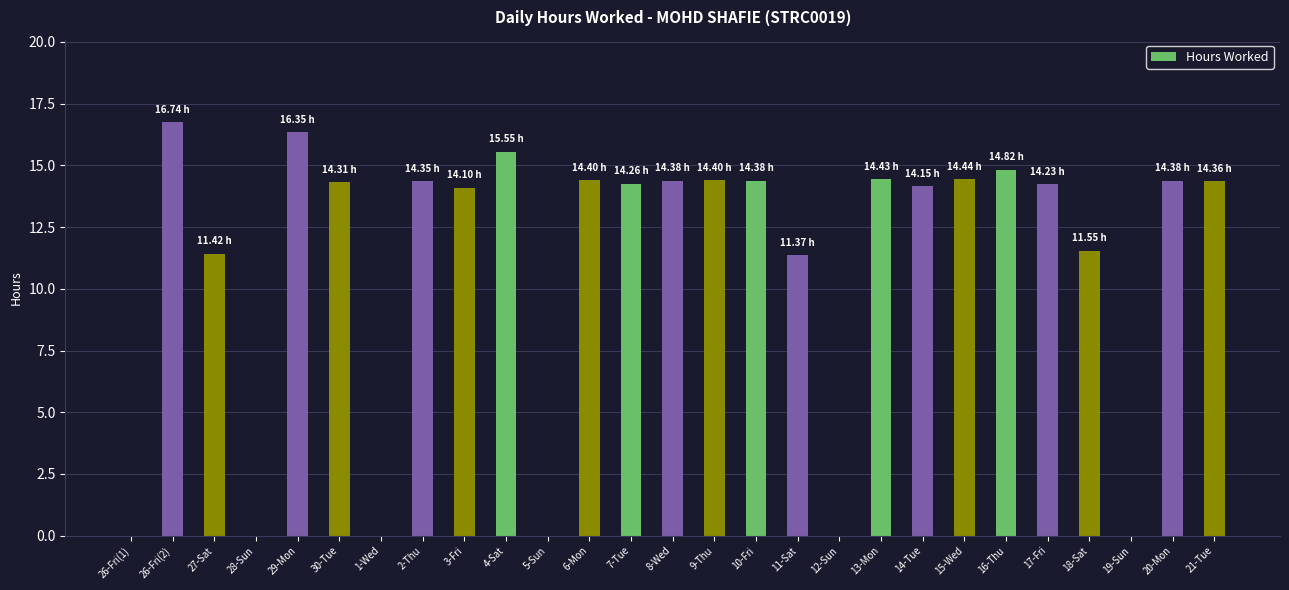

What is the ratio of the value at 15-Wed to the value at 4-Sat?

0.9